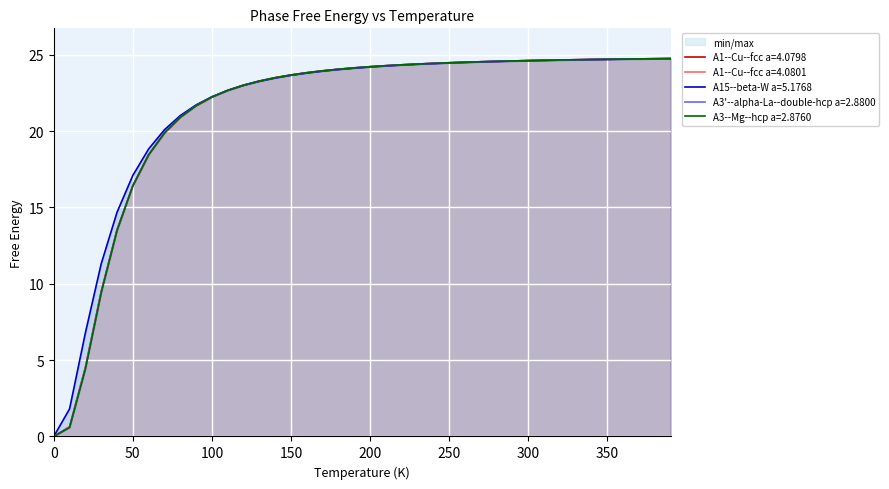

Reading right to left, what are all the values shown in this chart?

A1--Cu--fcc a=4.0798: 390.0=24.7	380.0=24.7	370.0=24.7	360.0=24.7	350.0=24.7	340.0=24.7	330.0=24.7	320.0=24.7	310.0=24.6	300.0=24.6	290.0=24.6	280.0=24.6	270.0=24.5	260.0=24.5	250.0=24.5	240.0=24.4	230.0=24.4	220.0=24.3	210.0=24.3	200.0=24.2	190.0=24.1	180.0=24.0	170.0=23.9	160.0=23.8	150.0=23.7	140.0=23.5	130.0=23.3	120.0=23.0	110.0=22.7	100.0=22.2	90.0=21.7	80.0=20.9	70.0=19.9	60.0=18.5	50.0=16.4	40.0=13.5	30.0=9.5	20.0=4.5	10.0=0.6	0.0=0.0
A1--Cu--fcc a=4.0801: 390.0=24.7	380.0=24.7	370.0=24.7	360.0=24.7	350.0=24.7	340.0=24.7	330.0=24.7	320.0=24.7	310.0=24.6	300.0=24.6	290.0=24.6	280.0=24.6	270.0=24.5	260.0=24.5	250.0=24.5	240.0=24.4	230.0=24.4	220.0=24.3	210.0=24.3	200.0=24.2	190.0=24.1	180.0=24.0	170.0=23.9	160.0=23.8	150.0=23.7	140.0=23.5	130.0=23.3	120.0=23.0	110.0=22.7	100.0=22.2	90.0=21.7	80.0=20.9	70.0=19.9	60.0=18.5	50.0=16.4	40.0=13.5	30.0=9.5	20.0=4.5	10.0=0.6	0.0=0.0
A15--beta-W a=5.1768: 390.0=24.7	380.0=24.7	370.0=24.7	360.0=24.7	350.0=24.7	340.0=24.7	330.0=24.7	320.0=24.6	310.0=24.6	300.0=24.6	290.0=24.6	280.0=24.6	270.0=24.5	260.0=24.5	250.0=24.5	240.0=24.4	230.0=24.4	220.0=24.3	210.0=24.3	200.0=24.2	190.0=24.1	180.0=24.0	170.0=23.9	160.0=23.8	150.0=23.7	140.0=23.5	130.0=23.3	120.0=23.0	110.0=22.7	100.0=22.2	90.0=21.7	80.0=21.0	70.0=20.1	60.0=18.8	50.0=17.1	40.0=14.7	30.0=11.3	20.0=6.8	10.0=1.8	0.0=0.0
A3'--alpha-La--double-hcp a=2.8800: 390.0=24.7	380.0=24.7	370.0=24.7	360.0=24.7	350.0=24.7	340.0=24.7	330.0=24.7	320.0=24.7	310.0=24.6	300.0=24.6	290.0=24.6	280.0=24.6	270.0=24.5	260.0=24.5	250.0=24.5	240.0=24.4	230.0=24.4	220.0=24.3	210.0=24.3	200.0=24.2	190.0=24.1	180.0=24.1	170.0=23.9	160.0=23.8	150.0=23.7	140.0=23.5	130.0=23.3	120.0=23.0	110.0=22.7	100.0=22.2	90.0=21.7	80.0=20.9	70.0=19.9	60.0=18.5	50.0=16.4	40.0=13.5	30.0=9.5	20.0=4.5	10.0=0.6	0.0=0.0
A3--Mg--hcp a=2.8760: 390.0=24.7	380.0=24.7	370.0=24.7	360.0=24.7	350.0=24.7	340.0=24.7	330.0=24.7	320.0=24.7	310.0=24.6	300.0=24.6	290.0=24.6	280.0=24.6	270.0=24.5	260.0=24.5	250.0=24.5	240.0=24.4	230.0=24.4	220.0=24.3	210.0=24.3	200.0=24.2	190.0=24.1	180.0=24.1	170.0=23.9	160.0=23.8	150.0=23.7	140.0=23.5	130.0=23.3	120.0=23.0	110.0=22.7	100.0=22.2	90.0=21.7	80.0=20.9	70.0=19.9	60.0=18.4	50.0=16.4	40.0=13.5	30.0=9.4	20.0=4.4	10.0=0.6	0.0=0.0